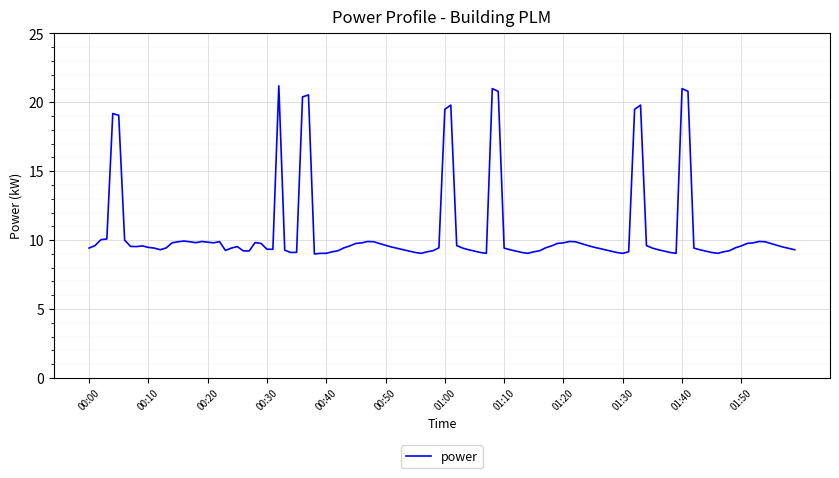

What is the minimum value shown in the chart?

9.0